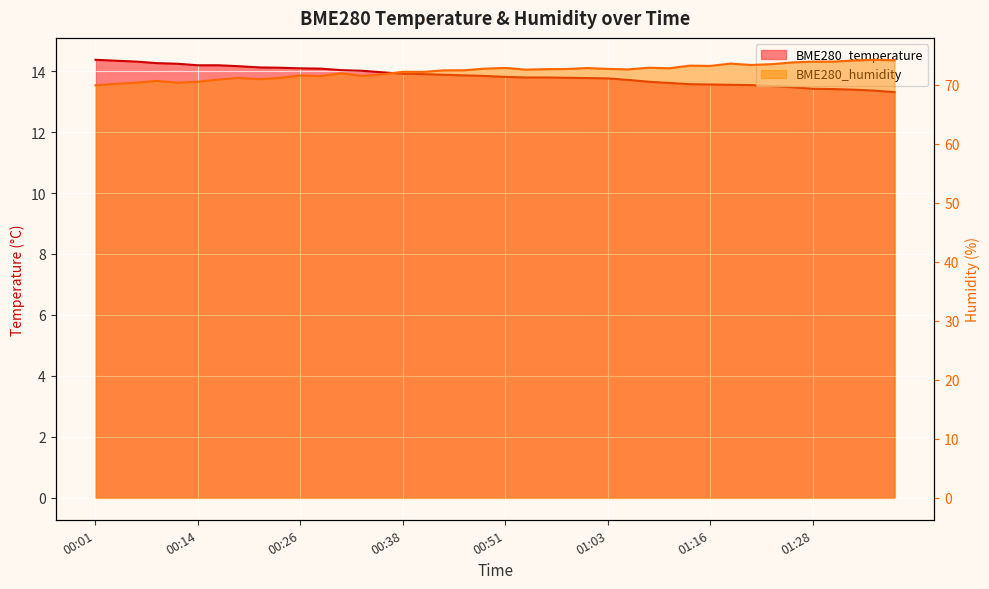

What is the label of the 2nd point from the left?

00:04